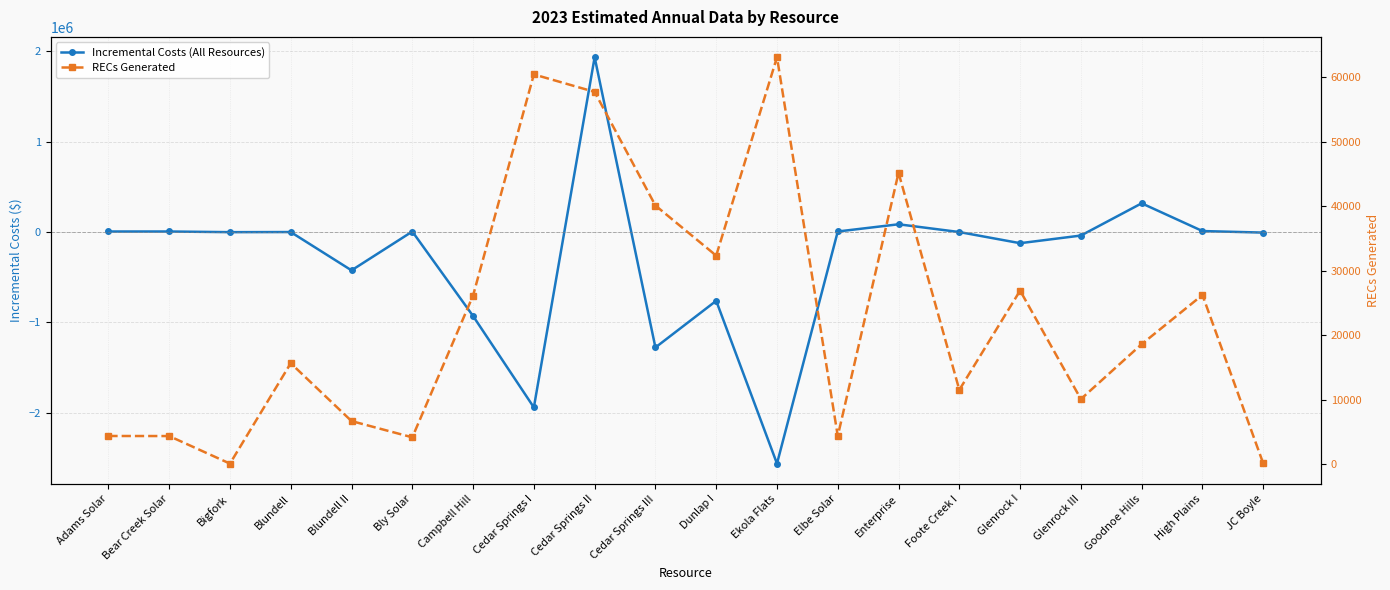

What is the difference between the highest and lowest values at Bigfork?

1362.7